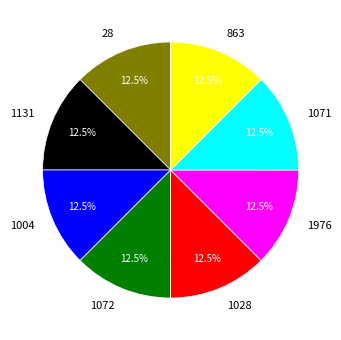

Combined, do 1131 and 1071 account for over 50%?

No